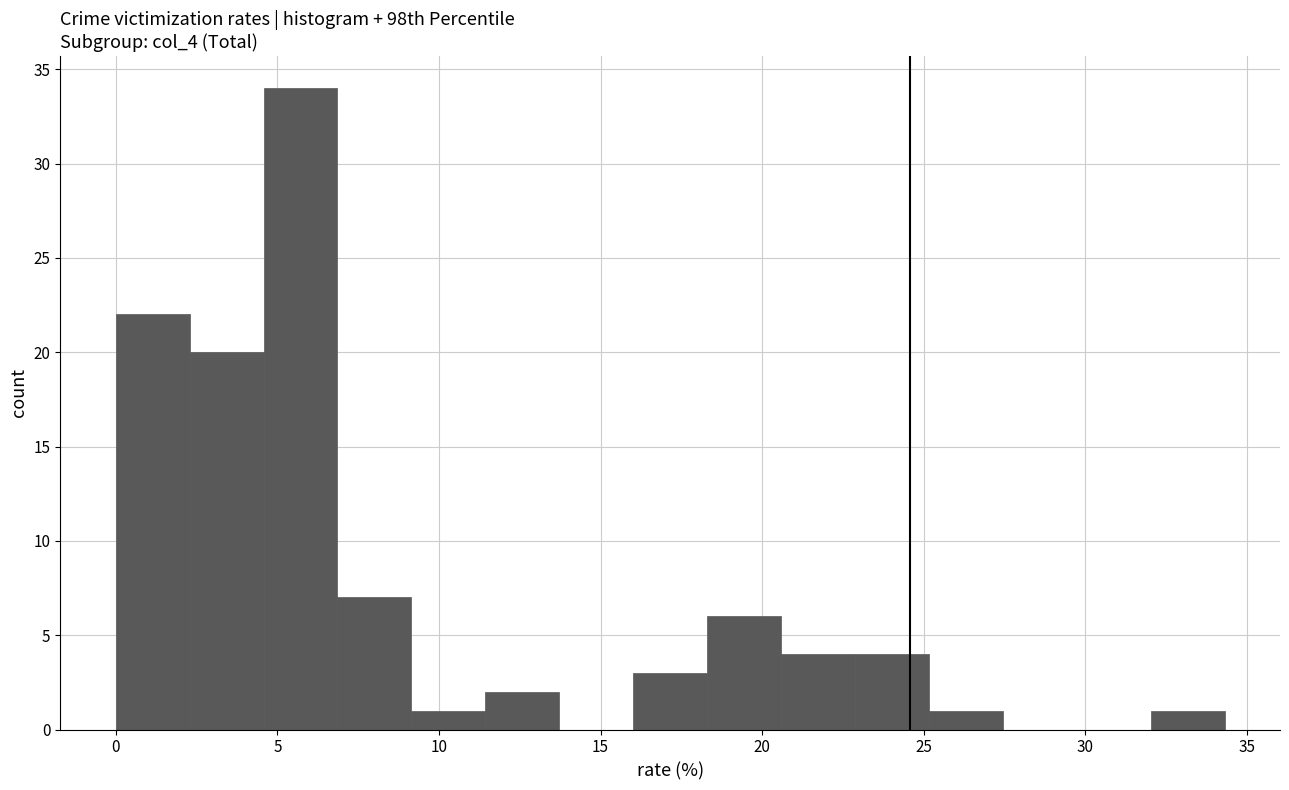

Over which range of the x-axis is the bar tallest?

4.5 to 7.0